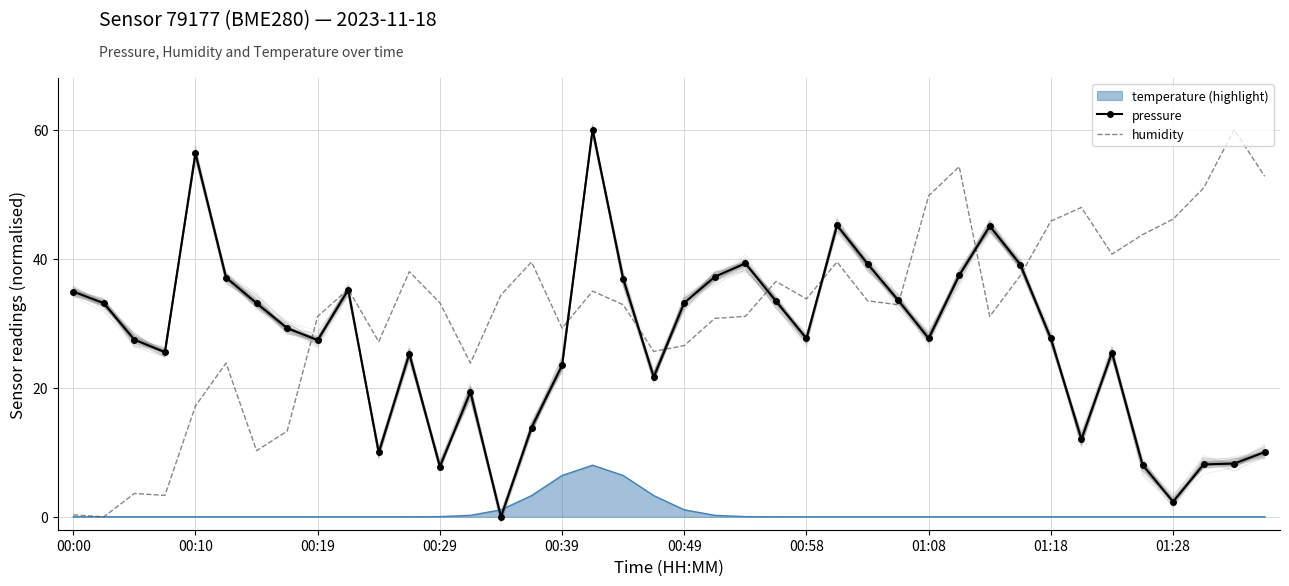

The value of temperature (highlight) at 00:00 is 0.0. True or false?

True